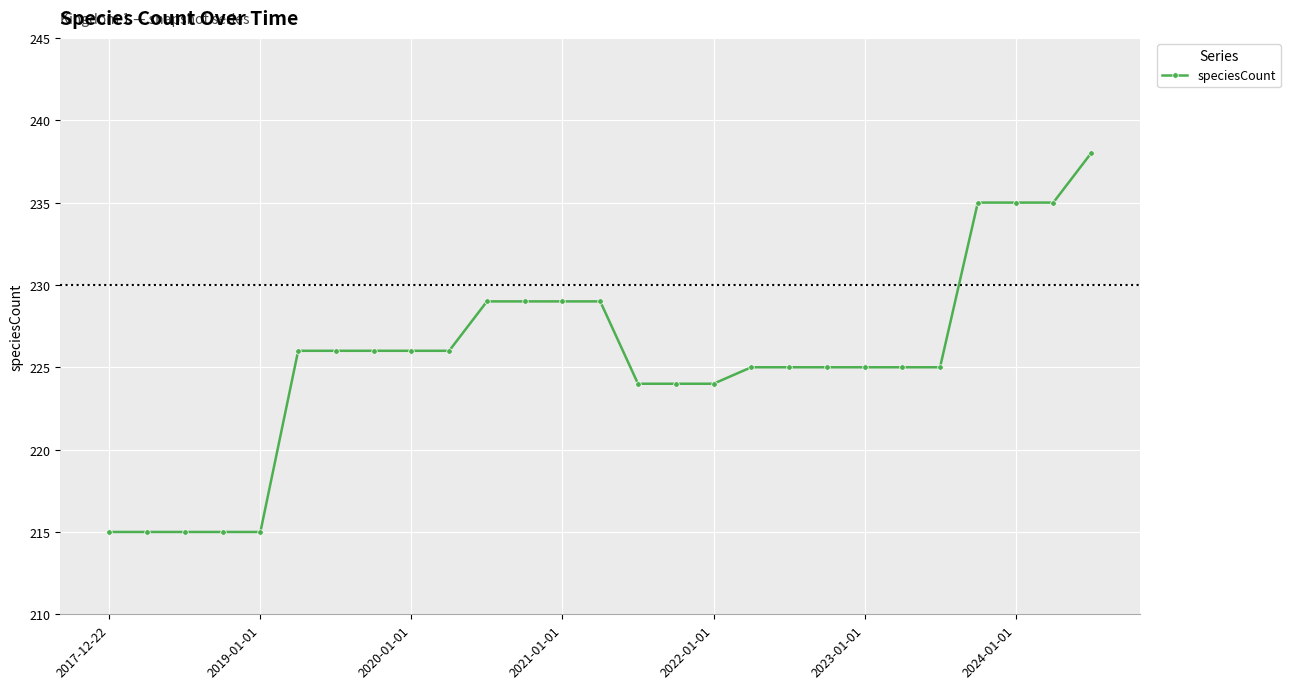

How many lines are shown in the chart?

1